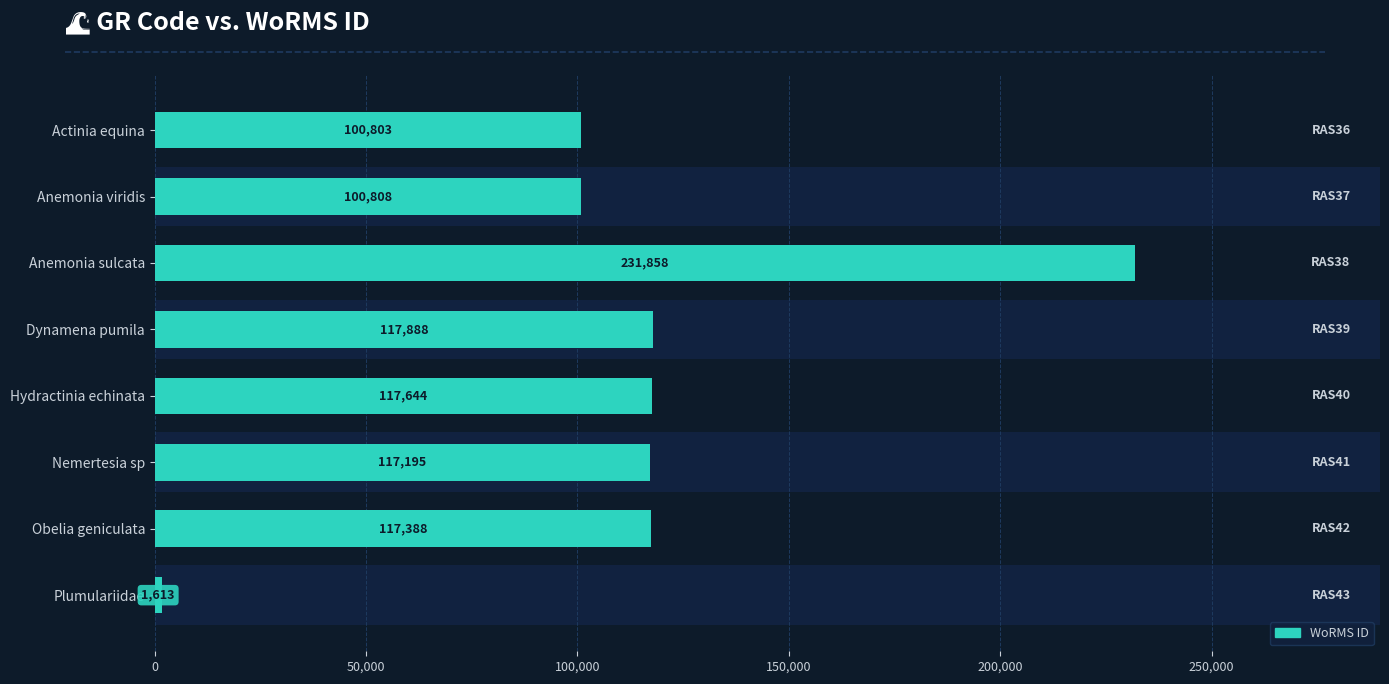

Reading right to left, list all the values displayed in this chart.

1613	117388	117195	117644	117888	231858	100808	100803